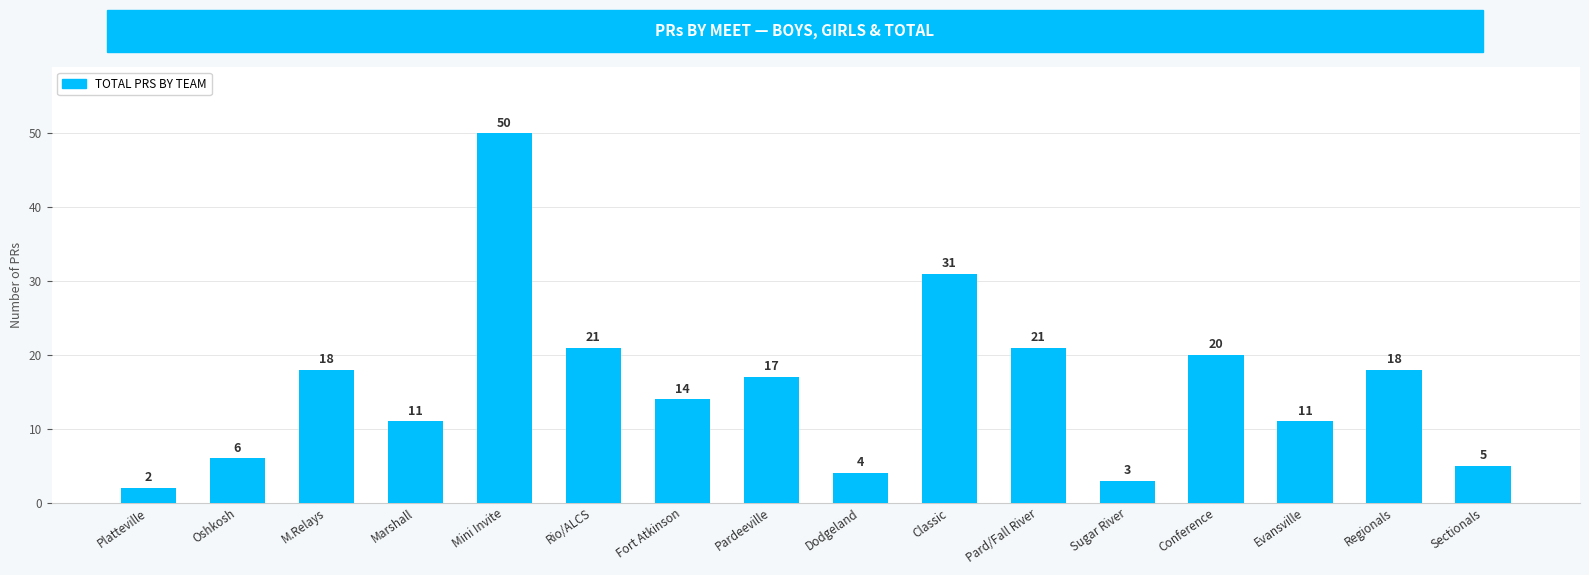

Reading left to right, transcribe all the data shown in this chart.

Platteville=2	Oshkosh=6	M.Relays=18	Marshall=11	Mini Invite=50	Rio/ALCS=21	Fort Atkinson=14	Pardeeville=17	Dodgeland=4	Classic=31	Pard/Fall River=21	Sugar River=3	Conference=20	Evansville=11	Regionals=18	Sectionals=5